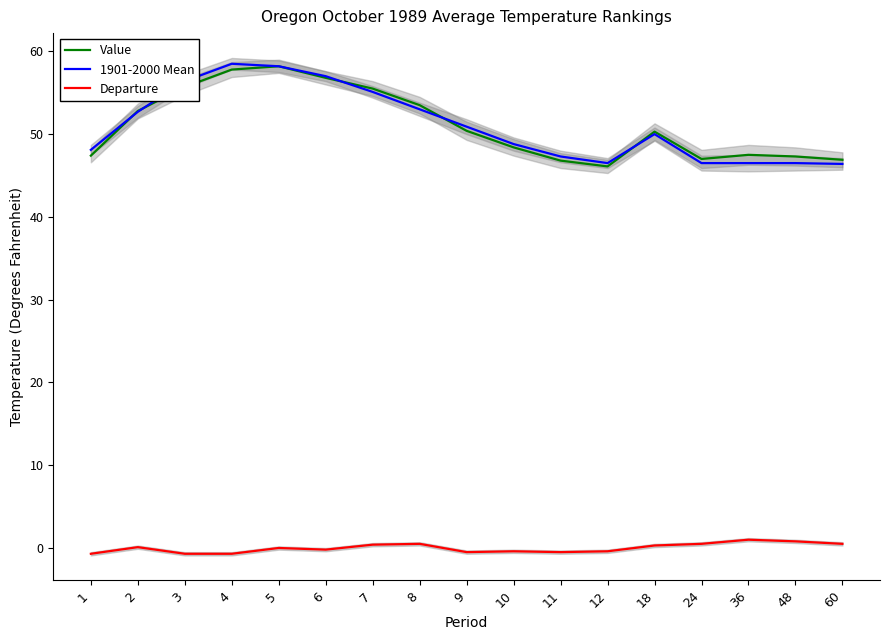

Which series has the largest range (max minus min)?

Value